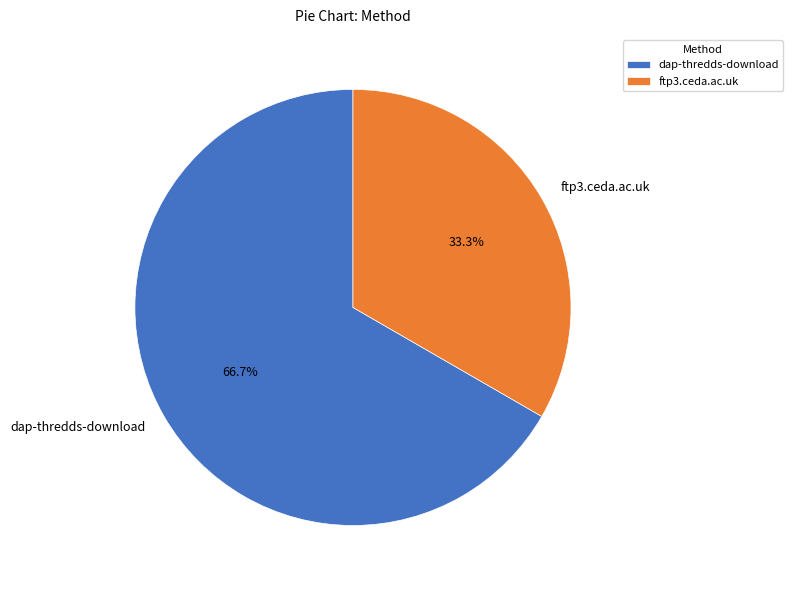

Rank the categories by value from highest to lowest.

dap-thredds-download, ftp3.ceda.ac.uk